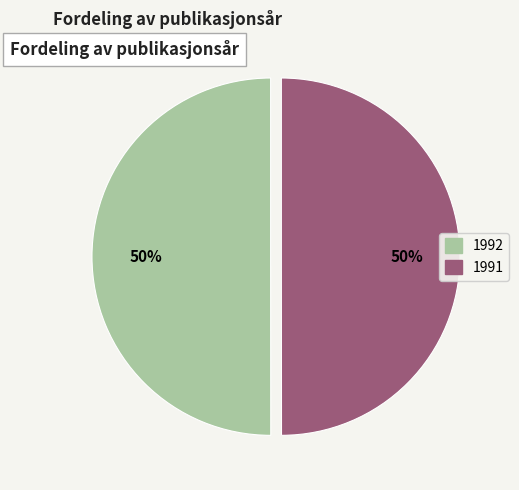

What is the ratio of the value at 1992 to the value at 1991?

1.0